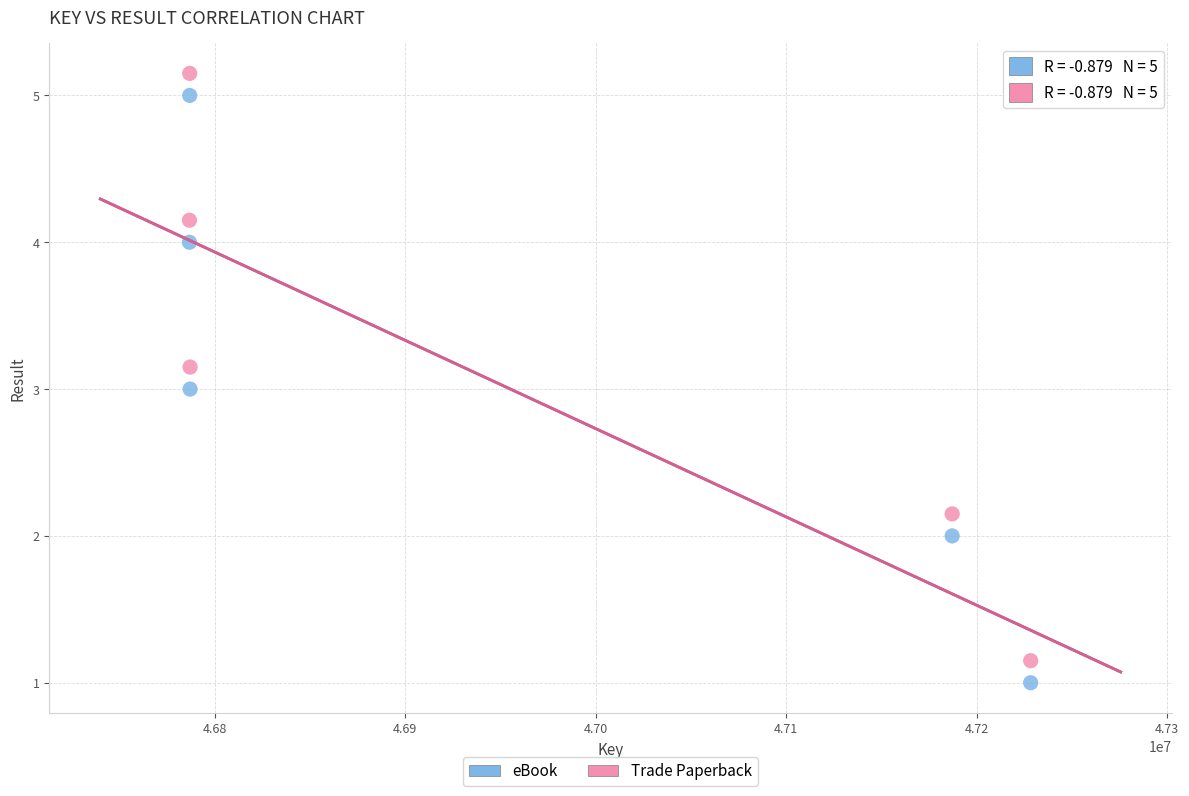

Across all data points, what is the average X value?

46955285.2